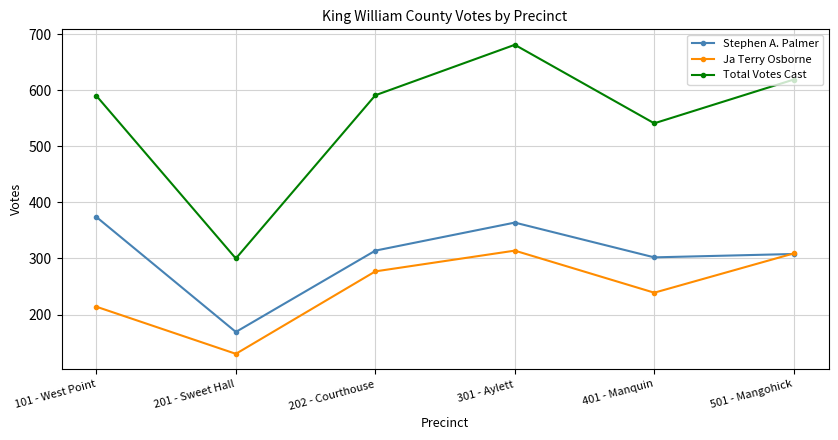

Is the value of Ja Terry Osborne at 401 - Manquin greater than the value of Stephen A. Palmer at 301 - Aylett?

No